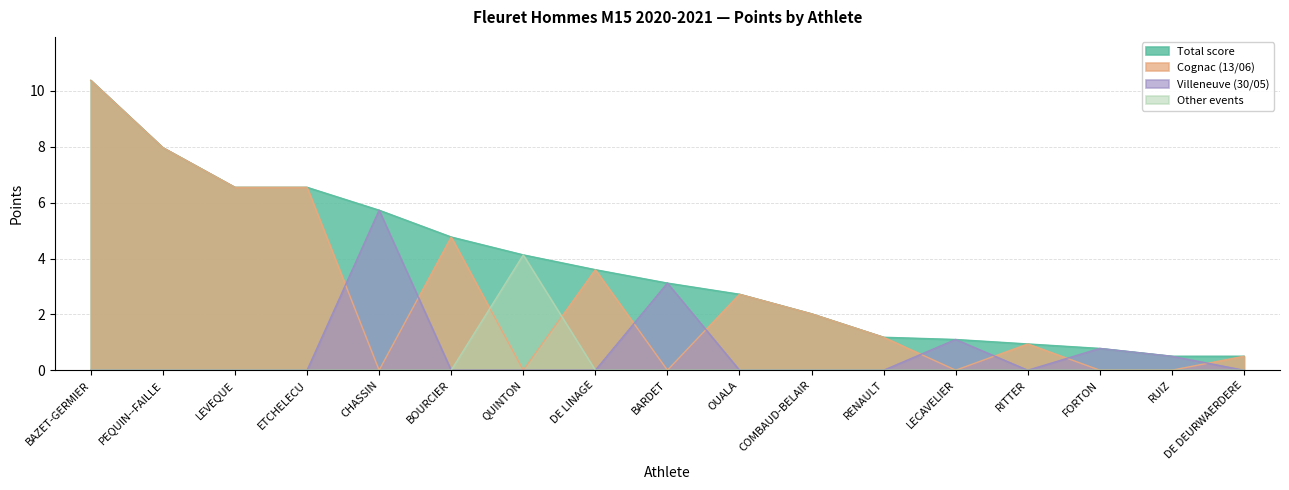

The value of Other events at PEQUIN--FAILLE is 0.0. True or false?

True